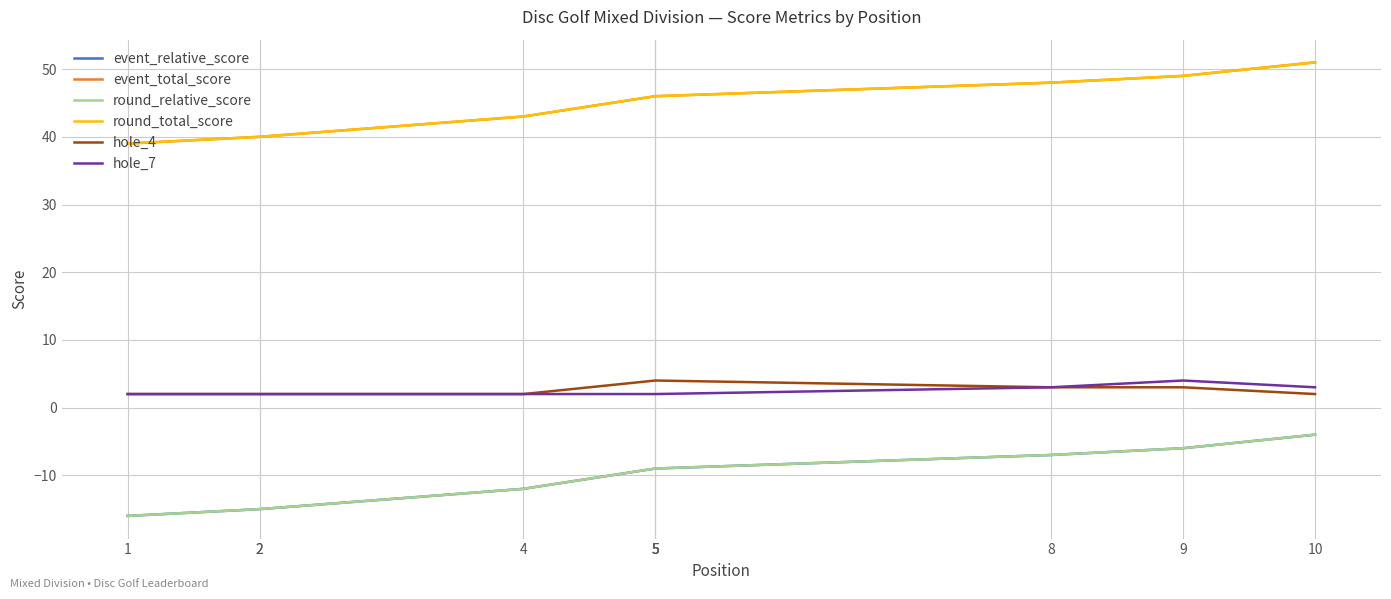

Which series has the widest spread of values?

event_relative_score